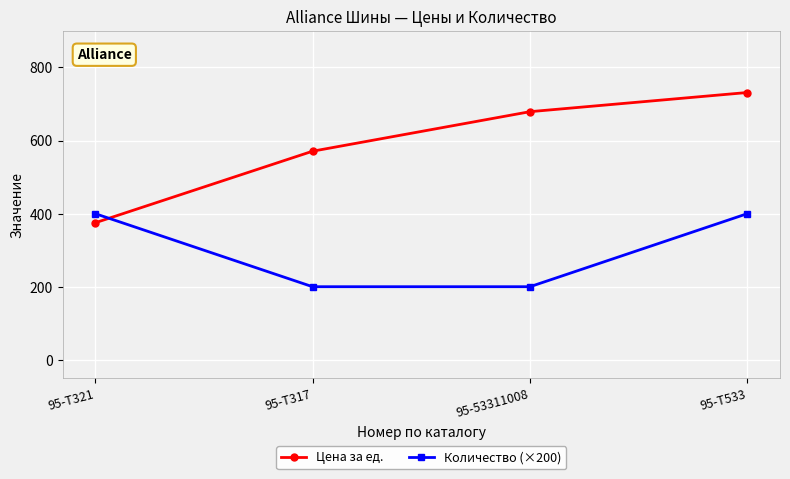

Reading right to left, transcribe all the data shown in this chart.

Цена за ед.: 731.5	679.0	570.8	374.9
Количество (×200): 400.0	200.0	200.0	400.0